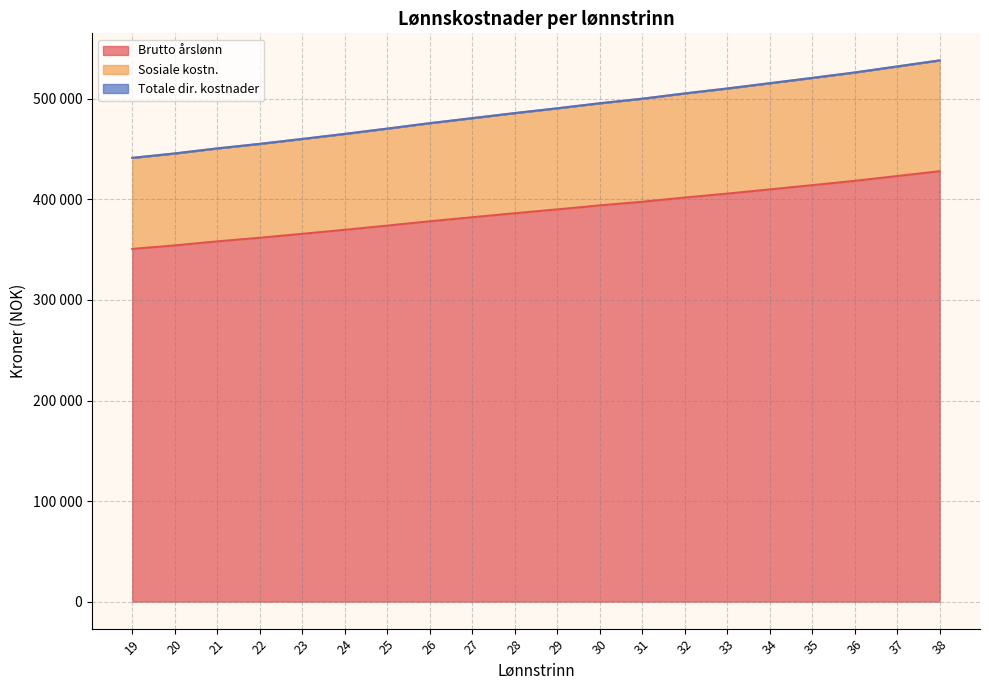

Which has a higher value, 31 or 25?

31